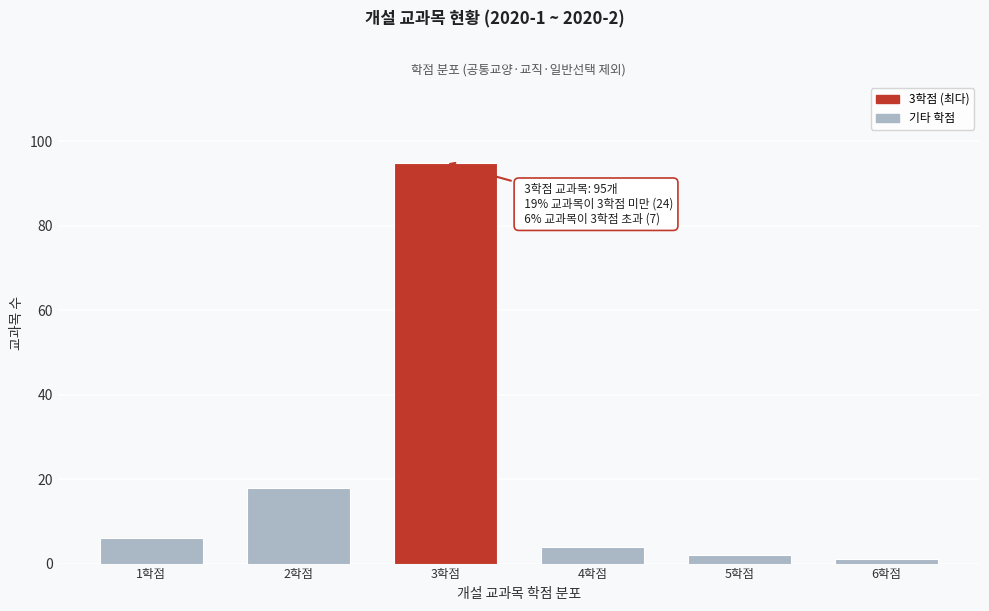

Reading left to right, what are all the values shown in this chart?

1학점=6	2학점=18	3학점=95	4학점=4	5학점=2	6학점=1